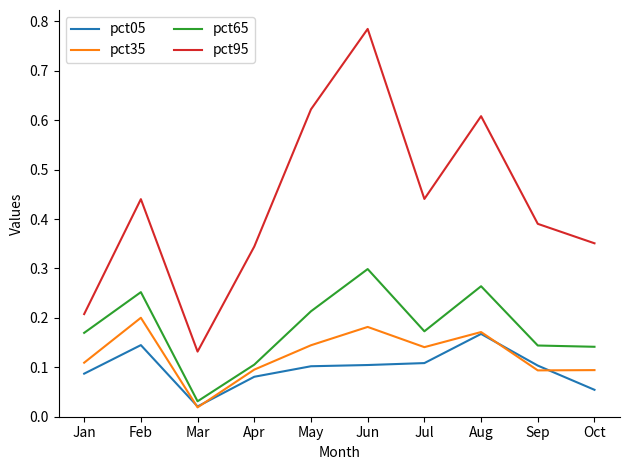

At Feb, list the series in order from largest to smallest.

pct95, pct65, pct35, pct05